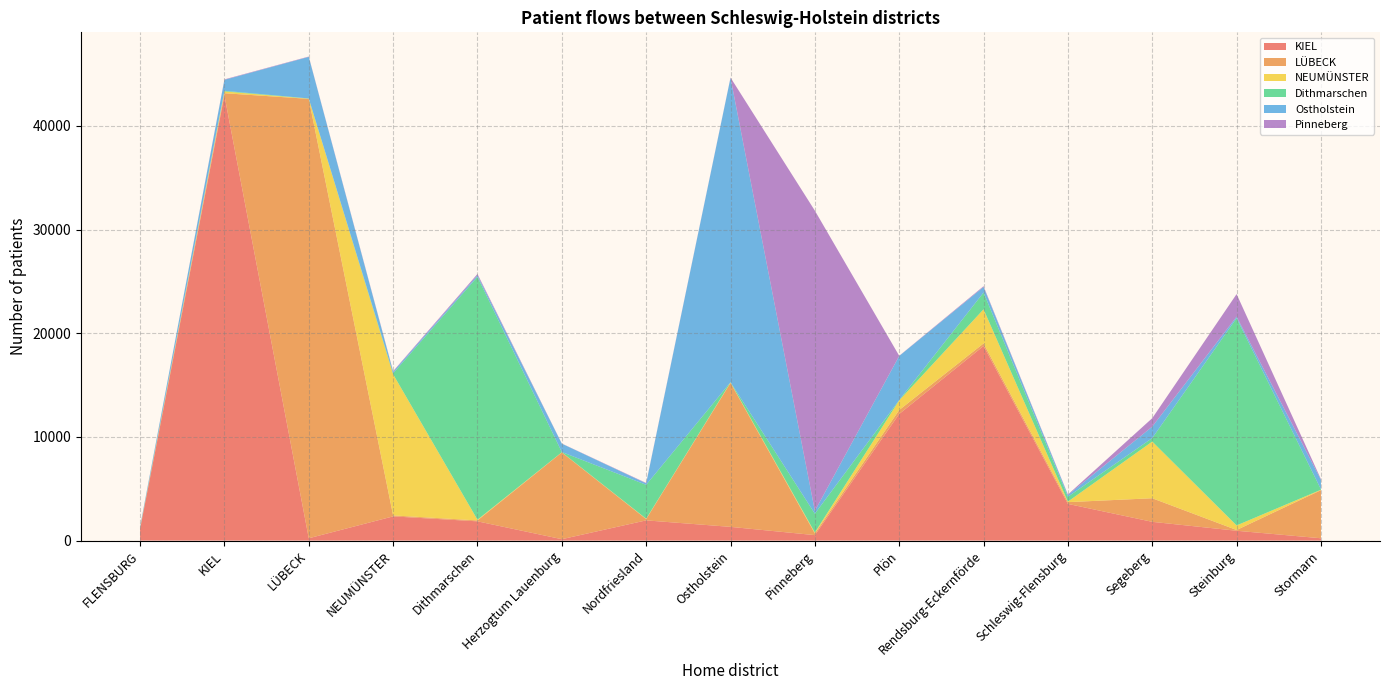

Reading left to right, list all the values displayed in this chart.

KIEL: FLENSBURG=1107	KIEL=42945	LÜBECK=224	NEUMÜNSTER=2336	Dithmarschen=1858	Herzogtum Lauenburg=136	Nordfriesland=1951	Ostholstein=1324	Pinneberg=528	Plön=12215	Rendsburg-Eckernförde=18773	Schleswig-Flensburg=3539	Segeberg=1810	Steinburg=949	Stormarn=225
LÜBECK: FLENSBURG=79	KIEL=210	LÜBECK=42388	NEUMÜNSTER=92	Dithmarschen=86	Herzogtum Lauenburg=8371	Nordfriesland=125	Ostholstein=13889	Pinneberg=161	Plön=381	Rendsburg-Eckernförde=249	Schleswig-Flensburg=170	Segeberg=2275	Steinburg=73	Stormarn=4641
NEUMÜNSTER: FLENSBURG=11	KIEL=175	LÜBECK=19	NEUMÜNSTER=13617	Dithmarschen=69	Herzogtum Lauenburg=16	Nordfriesland=36	Ostholstein=43	Pinneberg=94	Plön=930	Rendsburg-Eckernförde=3290	Schleswig-Flensburg=53	Segeberg=5466	Steinburg=441	Stormarn=41
Dithmarschen: FLENSBURG=34	KIEL=60	LÜBECK=21	NEUMÜNSTER=87	Dithmarschen=23436	Herzogtum Lauenburg=22	Nordfriesland=3267	Ostholstein=19	Pinneberg=1812	Plön=29	Rendsburg-Eckernförde=1617	Schleswig-Flensburg=467	Segeberg=341	Steinburg=19996	Stormarn=32
Ostholstein: FLENSBURG=102	KIEL=1057	LÜBECK=4010	NEUMÜNSTER=152	Dithmarschen=144	Herzogtum Lauenburg=804	Nordfriesland=142	Ostholstein=29367	Pinneberg=275	Plön=4255	Rendsburg-Eckernförde=537	Schleswig-Flensburg=171	Segeberg=1100	Steinburg=143	Stormarn=919
Pinneberg: FLENSBURG=19	KIEL=43	LÜBECK=32	NEUMÜNSTER=58	Dithmarschen=127	Herzogtum Lauenburg=15	Nordfriesland=40	Ostholstein=23	Pinneberg=28957	Plön=17	Rendsburg-Eckernförde=75	Schleswig-Flensburg=47	Segeberg=818	Steinburg=2178	Stormarn=68